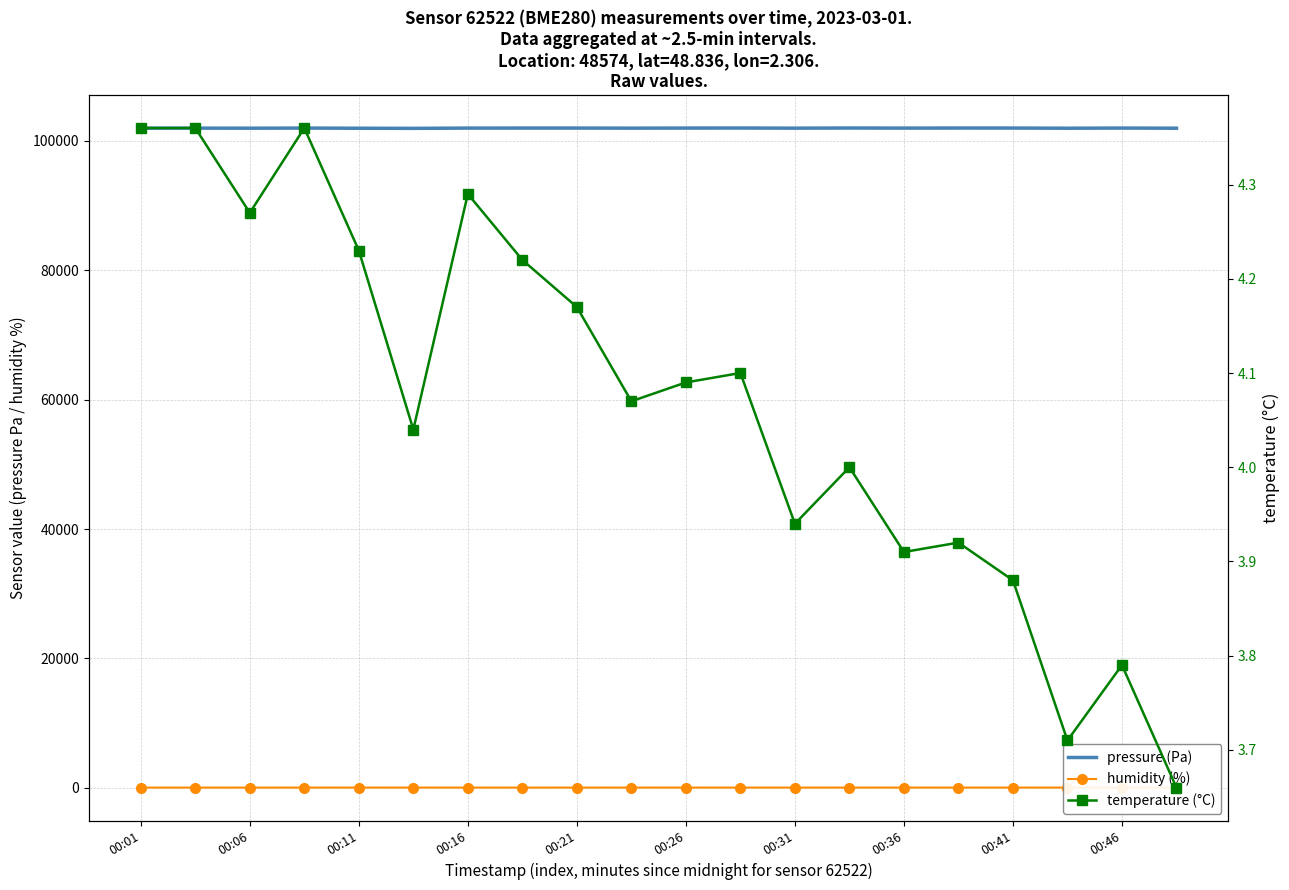

What is the difference between the second highest and second lowest values in the humidity (%) series?

1.5